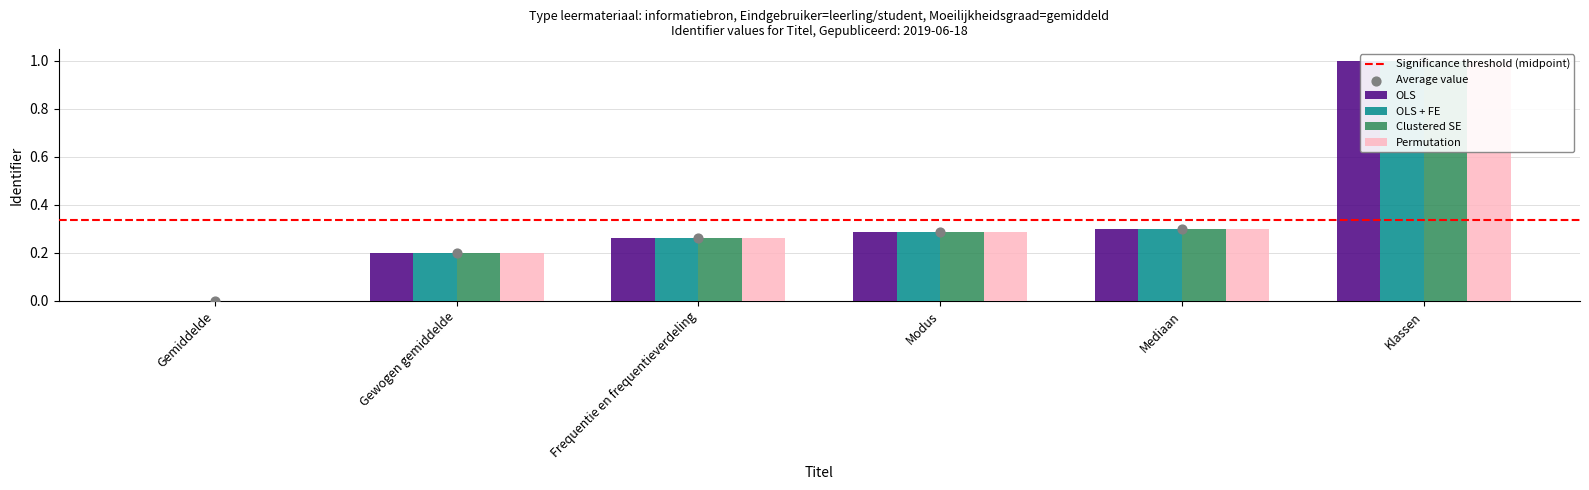

Which series has the largest total across all categories?

OLS